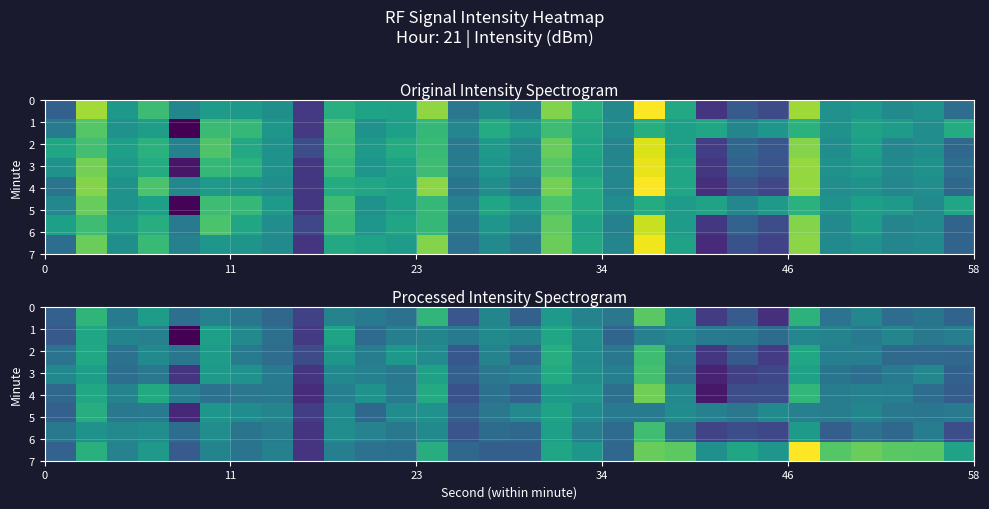

The row_1 series shows -131.0 at 34. True or false?

True